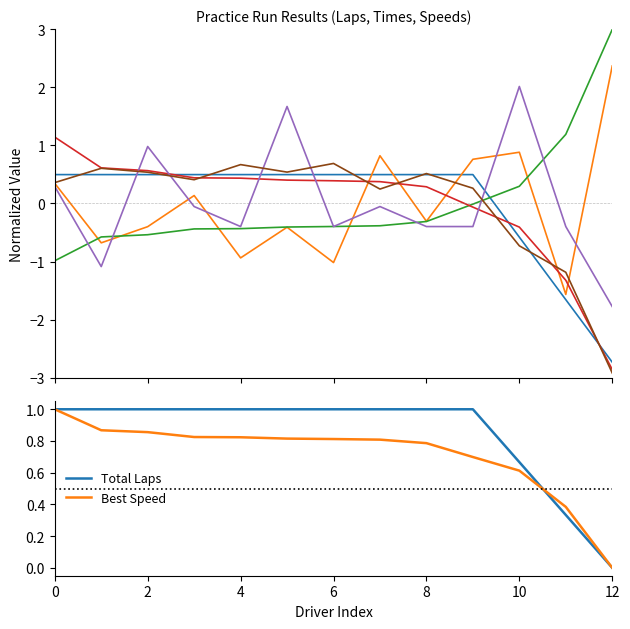

Reading right to left, extract all data points from this chart.

Total Laps: 0.0	0.3	0.7	1.0	1.0	1.0	1.0	1.0	1.0	1.0	1.0	1.0	1.0
Total Time: 2.4	-1.6	0.9	0.8	-0.3	0.8	-1.0	-0.4	-0.9	0.1	-0.4	-0.7	0.3
Best Lap time: 3.0	1.2	0.3	-0.0	-0.3	-0.4	-0.4	-0.4	-0.4	-0.4	-0.5	-0.6	-1.0
Best Speed: 0.0	0.4	0.6	0.7	0.8	0.8	0.8	0.8	0.8	0.8	0.9	0.9	1.0
Best Lap: -1.8	-0.4	2.0	-0.4	-0.4	-0.1	-0.4	1.7	-0.4	-0.1	1.0	-1.1	0.3
Average Speed: -2.9	-1.2	-0.7	0.3	0.5	0.2	0.7	0.5	0.7	0.4	0.5	0.6	0.4